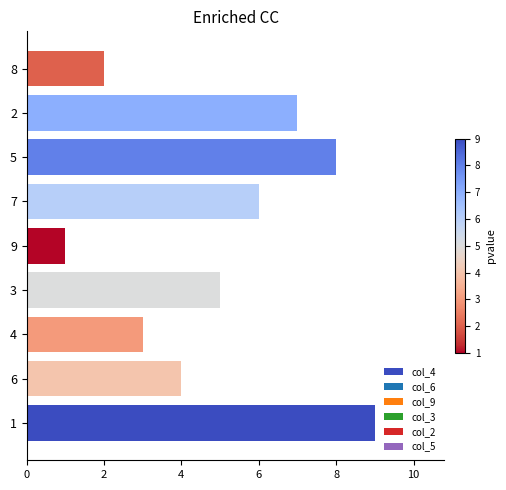

What is the change in value from 3 to 8?

-3